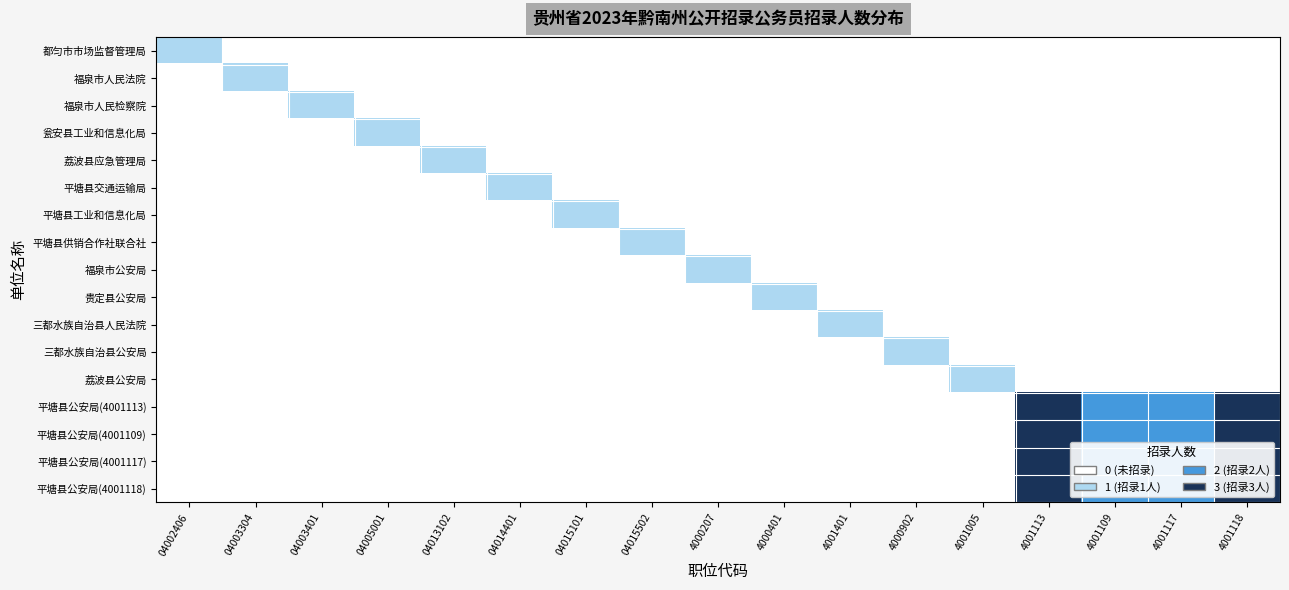

Reading right to left, what are all the values shown in this chart?

都匀市市场监督管理局: 4001118=0	4001117=0	4001109=0	4001113=0	4001005=0	4000902=0	4001401=0	4000401=0	4000207=0	04015502=0	04015101=0	04014401=0	04013102=0	04005001=0	04003401=0	04003304=0	04002406=1
福泉市人民法院: 4001118=0	4001117=0	4001109=0	4001113=0	4001005=0	4000902=0	4001401=0	4000401=0	4000207=0	04015502=0	04015101=0	04014401=0	04013102=0	04005001=0	04003401=0	04003304=1	04002406=0
福泉市人民检察院: 4001118=0	4001117=0	4001109=0	4001113=0	4001005=0	4000902=0	4001401=0	4000401=0	4000207=0	04015502=0	04015101=0	04014401=0	04013102=0	04005001=0	04003401=1	04003304=0	04002406=0
瓮安县工业和信息化局: 4001118=0	4001117=0	4001109=0	4001113=0	4001005=0	4000902=0	4001401=0	4000401=0	4000207=0	04015502=0	04015101=0	04014401=0	04013102=0	04005001=1	04003401=0	04003304=0	04002406=0
荔波县应急管理局: 4001118=0	4001117=0	4001109=0	4001113=0	4001005=0	4000902=0	4001401=0	4000401=0	4000207=0	04015502=0	04015101=0	04014401=0	04013102=1	04005001=0	04003401=0	04003304=0	04002406=0
平塘县交通运输局: 4001118=0	4001117=0	4001109=0	4001113=0	4001005=0	4000902=0	4001401=0	4000401=0	4000207=0	04015502=0	04015101=0	04014401=1	04013102=0	04005001=0	04003401=0	04003304=0	04002406=0
平塘县工业和信息化局: 4001118=0	4001117=0	4001109=0	4001113=0	4001005=0	4000902=0	4001401=0	4000401=0	4000207=0	04015502=0	04015101=1	04014401=0	04013102=0	04005001=0	04003401=0	04003304=0	04002406=0
平塘县供销合作社联合社: 4001118=0	4001117=0	4001109=0	4001113=0	4001005=0	4000902=0	4001401=0	4000401=0	4000207=0	04015502=1	04015101=0	04014401=0	04013102=0	04005001=0	04003401=0	04003304=0	04002406=0
福泉市公安局: 4001118=0	4001117=0	4001109=0	4001113=0	4001005=0	4000902=0	4001401=0	4000401=0	4000207=1	04015502=0	04015101=0	04014401=0	04013102=0	04005001=0	04003401=0	04003304=0	04002406=0
贵定县公安局: 4001118=0	4001117=0	4001109=0	4001113=0	4001005=0	4000902=0	4001401=0	4000401=1	4000207=0	04015502=0	04015101=0	04014401=0	04013102=0	04005001=0	04003401=0	04003304=0	04002406=0
三都水族自治县人民法院: 4001118=0	4001117=0	4001109=0	4001113=0	4001005=0	4000902=0	4001401=1	4000401=0	4000207=0	04015502=0	04015101=0	04014401=0	04013102=0	04005001=0	04003401=0	04003304=0	04002406=0
三都水族自治县公安局: 4001118=0	4001117=0	4001109=0	4001113=0	4001005=0	4000902=1	4001401=0	4000401=0	4000207=0	04015502=0	04015101=0	04014401=0	04013102=0	04005001=0	04003401=0	04003304=0	04002406=0
荔波县公安局: 4001118=0	4001117=0	4001109=0	4001113=0	4001005=1	4000902=0	4001401=0	4000401=0	4000207=0	04015502=0	04015101=0	04014401=0	04013102=0	04005001=0	04003401=0	04003304=0	04002406=0
平塘县公安局(4001113): 4001118=3	4001117=2	4001109=2	4001113=3	4001005=0	4000902=0	4001401=0	4000401=0	4000207=0	04015502=0	04015101=0	04014401=0	04013102=0	04005001=0	04003401=0	04003304=0	04002406=0
平塘县公安局(4001109): 4001118=3	4001117=2	4001109=2	4001113=3	4001005=0	4000902=0	4001401=0	4000401=0	4000207=0	04015502=0	04015101=0	04014401=0	04013102=0	04005001=0	04003401=0	04003304=0	04002406=0
平塘县公安局(4001117): 4001118=3	4001117=2	4001109=2	4001113=3	4001005=0	4000902=0	4001401=0	4000401=0	4000207=0	04015502=0	04015101=0	04014401=0	04013102=0	04005001=0	04003401=0	04003304=0	04002406=0
平塘县公安局(4001118): 4001118=3	4001117=2	4001109=2	4001113=3	4001005=0	4000902=0	4001401=0	4000401=0	4000207=0	04015502=0	04015101=0	04014401=0	04013102=0	04005001=0	04003401=0	04003304=0	04002406=0